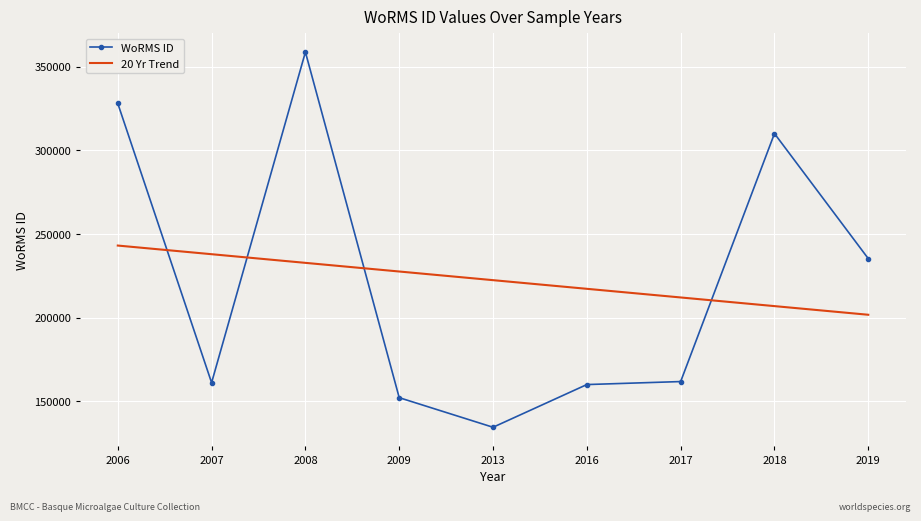

Between which two adjacent categories do WoRMS ID and 20 Yr Trend first intersect?

2006 and 2007